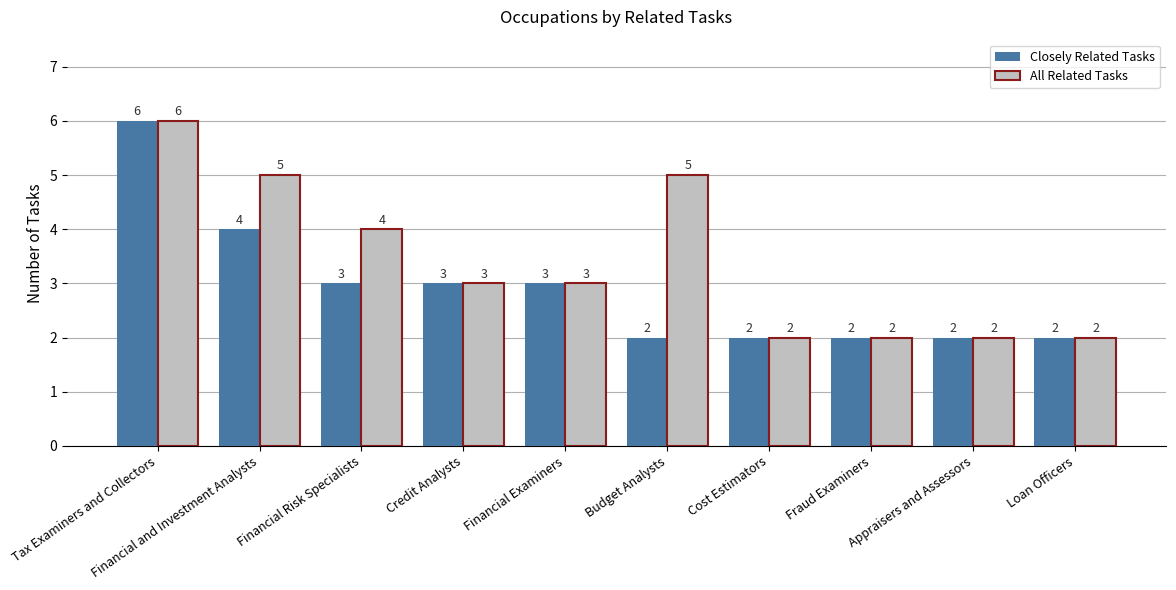

Does the chart contain stacked bars?

No